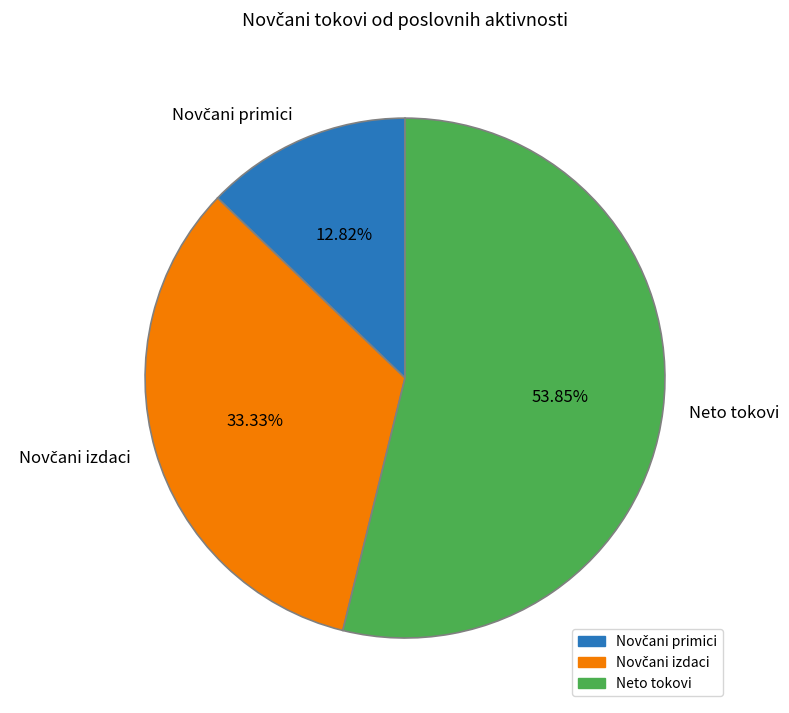

Does any single category account for the majority?

Yes